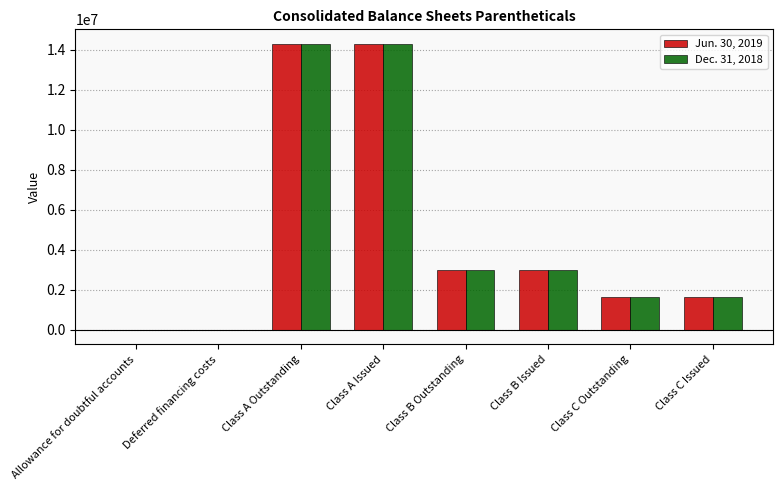

How many groups of bars are there?

8